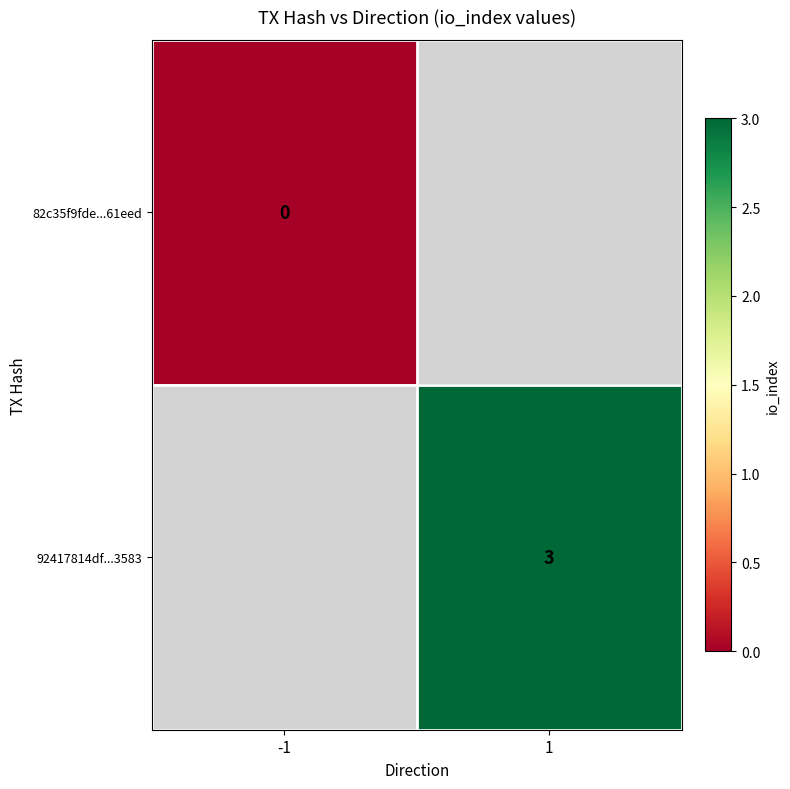

Is it true that 92417814df...3583 equals 3 at 1?

True